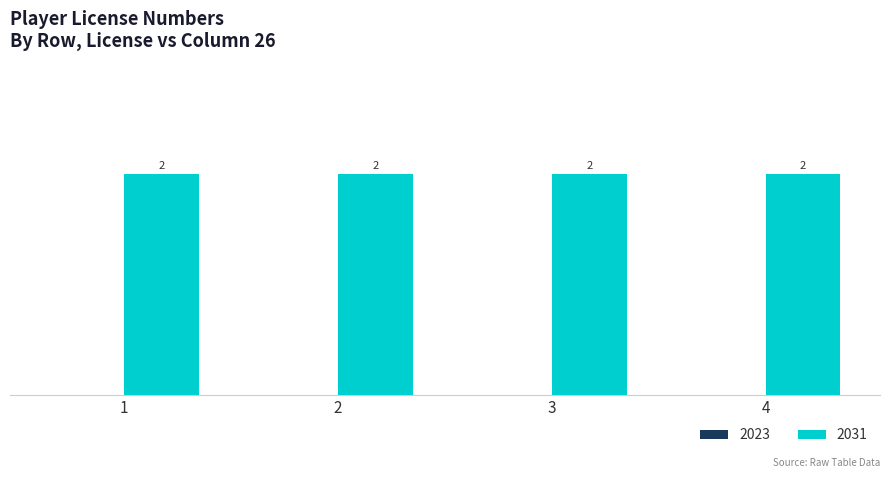

How many values in the 2023 series are below 3?

2